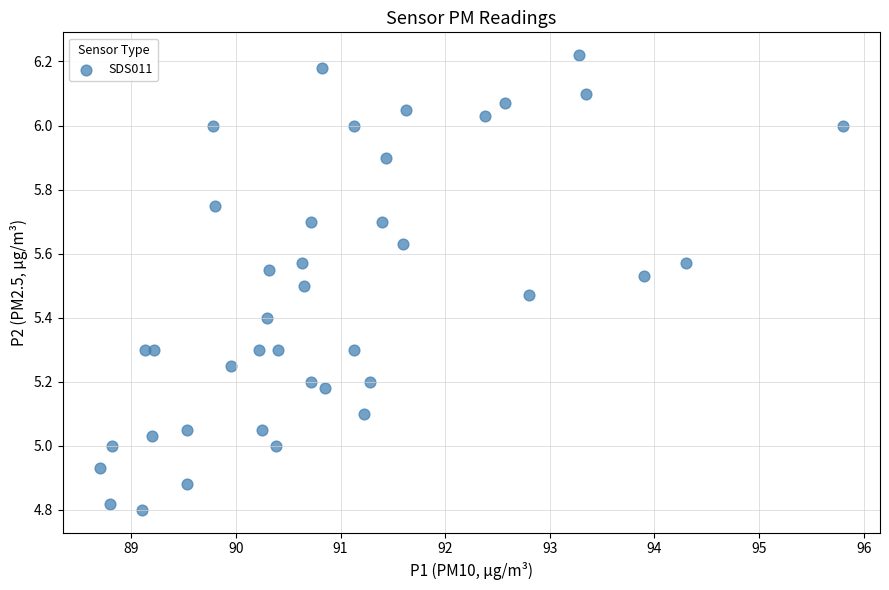

What is the range of X values (max minus min)?

7.1